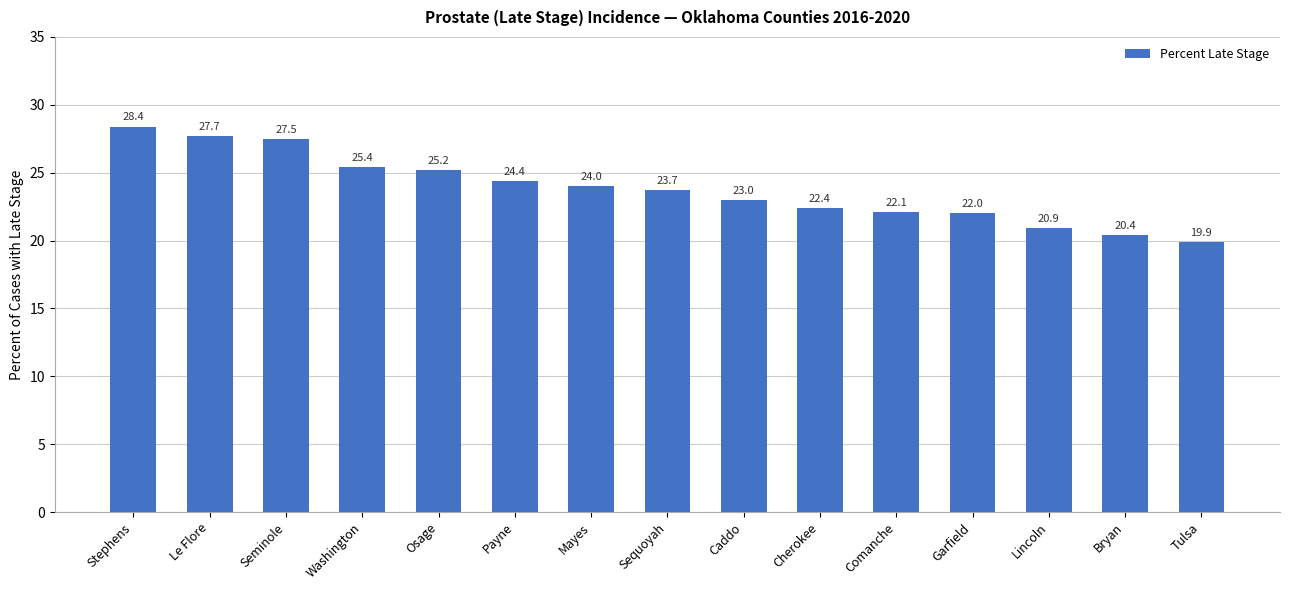

List the labels in order of value, largest first.

Stephens, Le Flore, Seminole, Washington, Osage, Payne, Mayes, Sequoyah, Caddo, Cherokee, Comanche, Garfield, Lincoln, Bryan, Tulsa